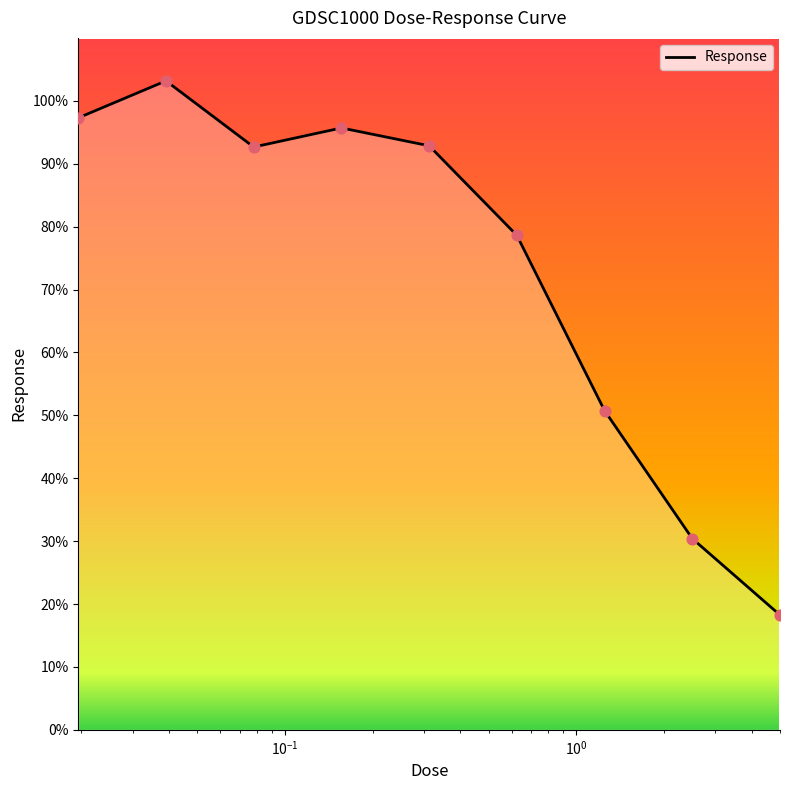

What is the smallest value displayed?

18.2